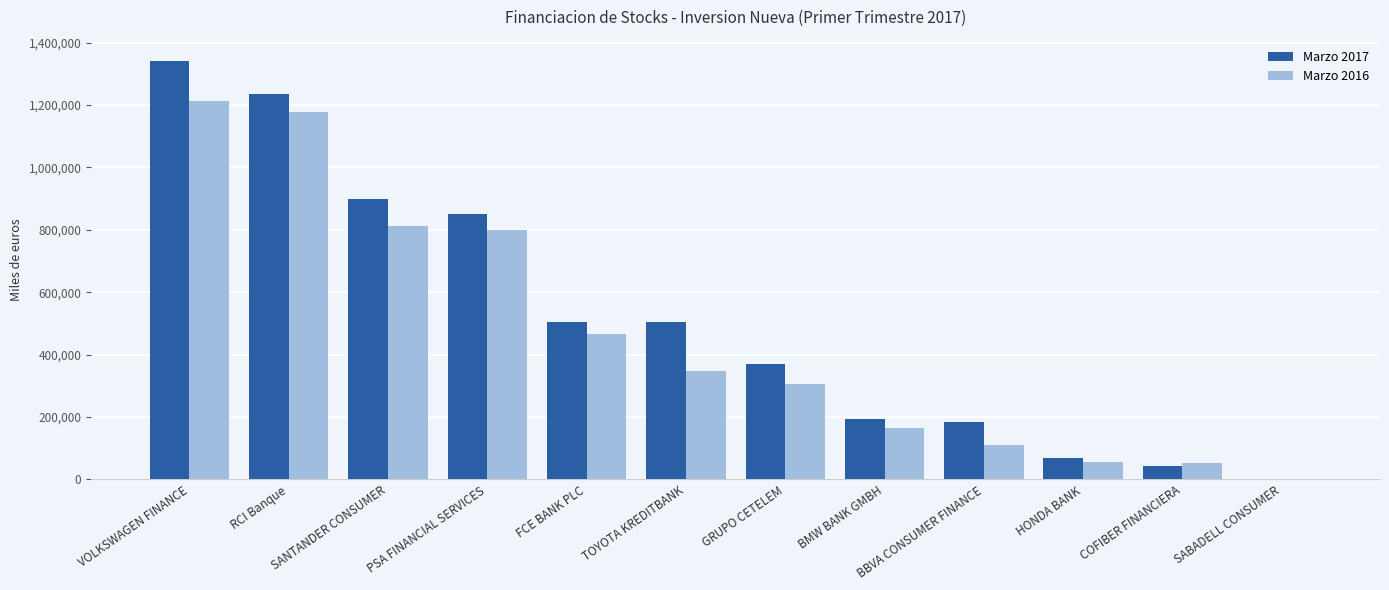

At which label does Marzo 2017 reach its peak?

VOLKSWAGEN FINANCE